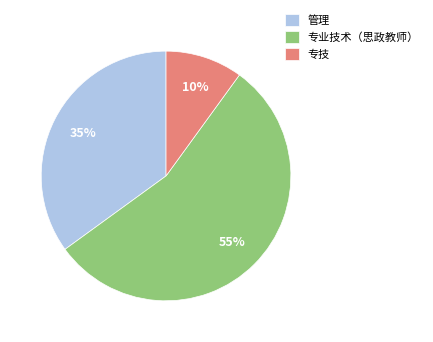

Does 专业技术（思政教师） account for over 50% of the chart?

Yes